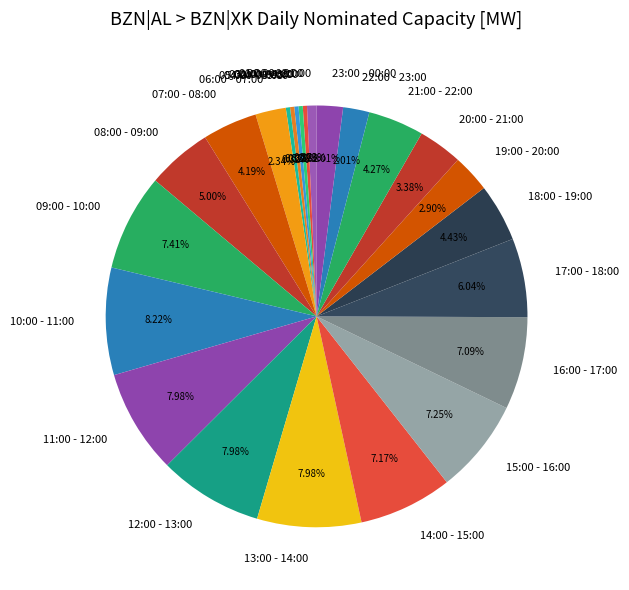

To the nearest percent, what is the difference between the largest and smallest slice percentages?

8%